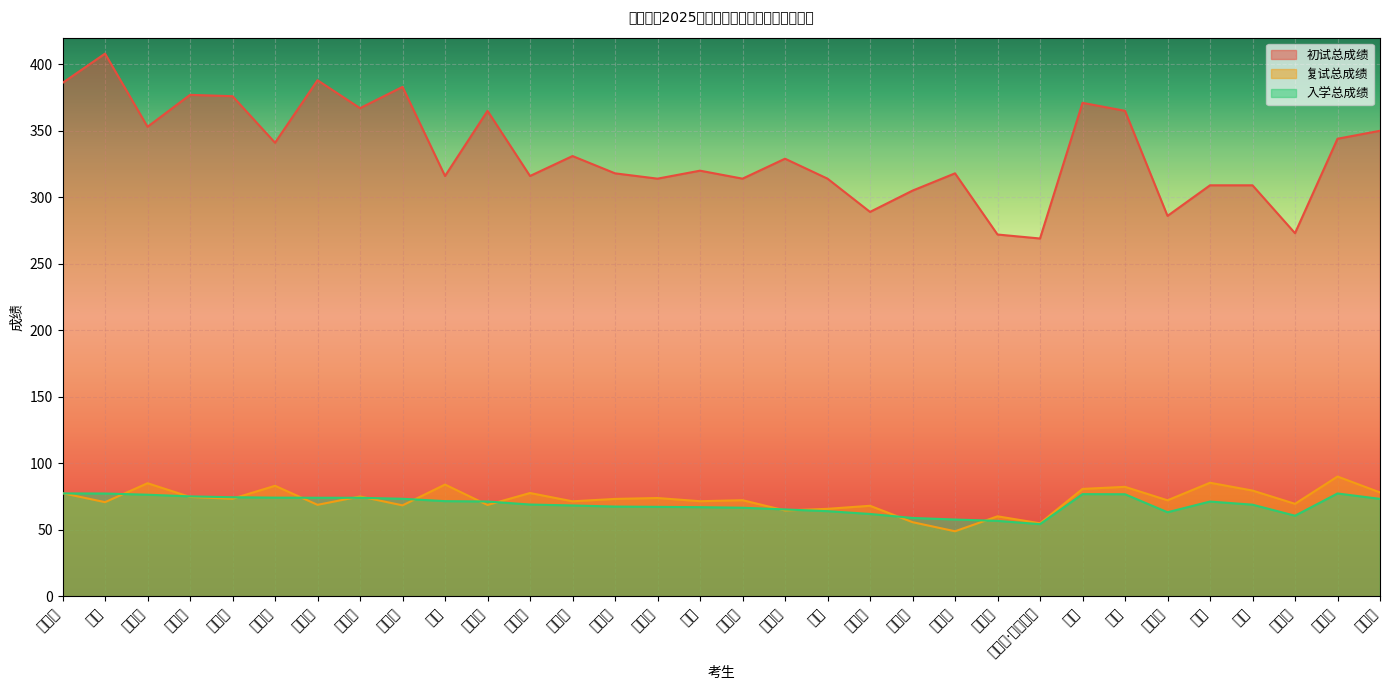

What is the difference between the 复试总成绩 values at 熊文博 and 严超?

13.1